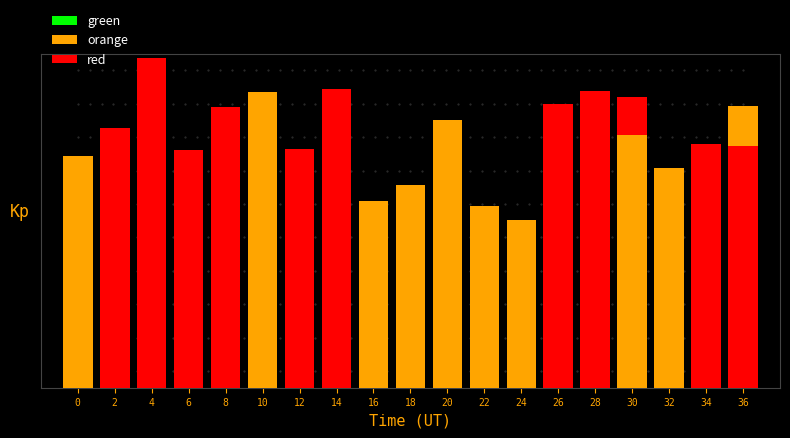

The chart shows a value of 4.0 at 26. True or false?

False